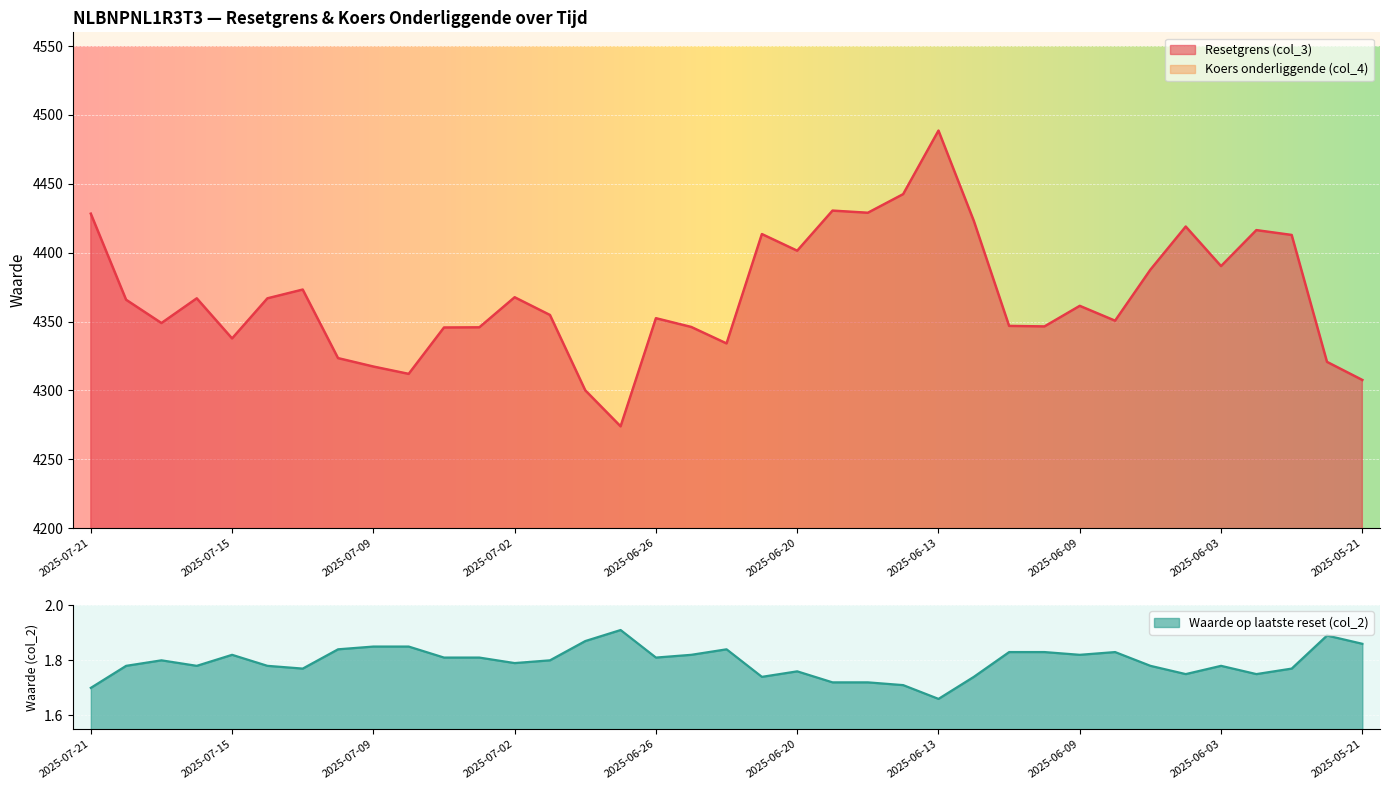

What is the value of the Waarde op laatste reset (col_2) point at the 7th from the left?

1.8